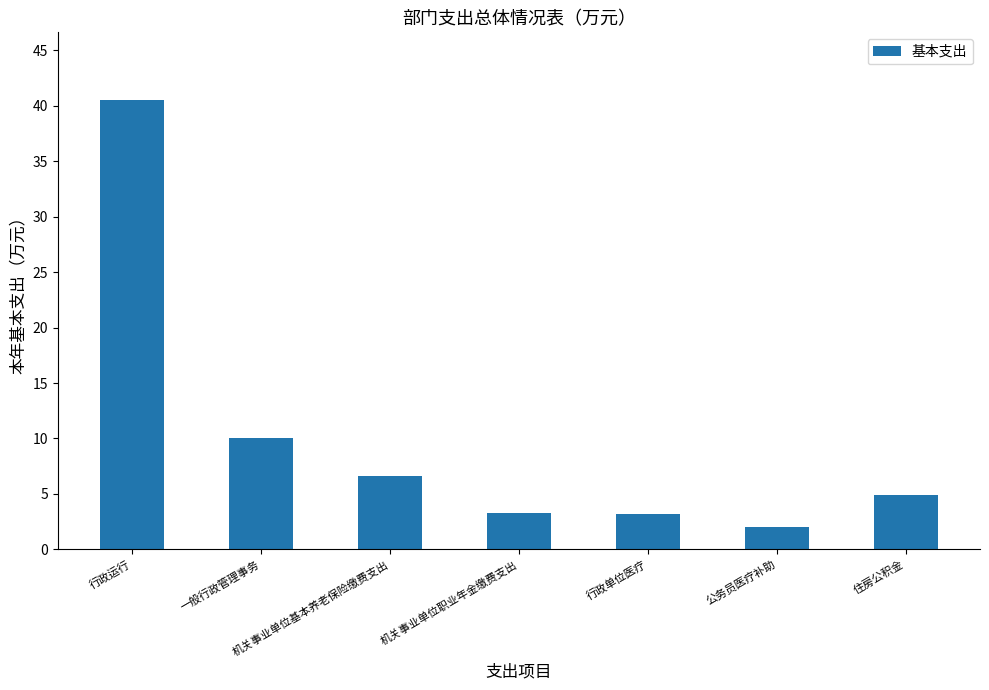

The value at 住房公积金 is 7.4. True or false?

False